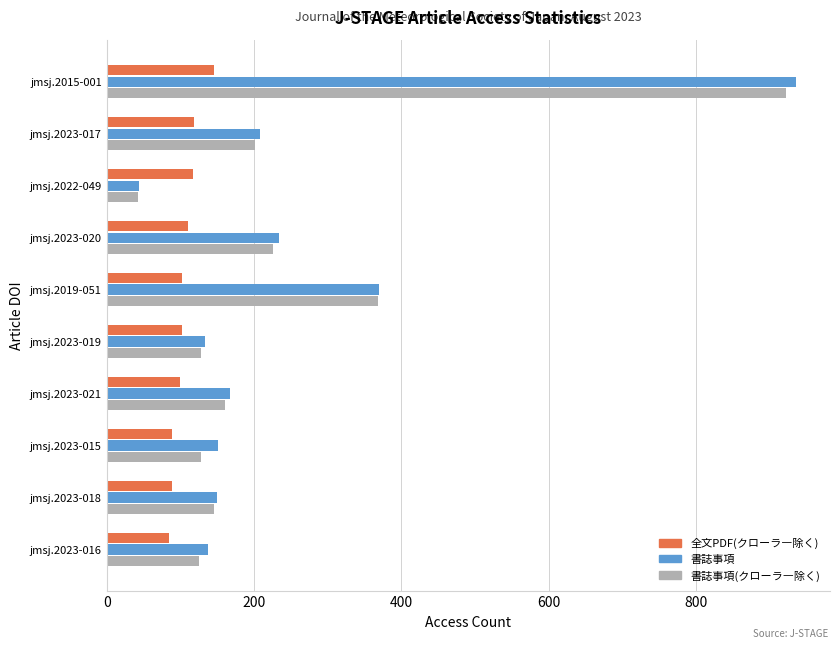

At which label is 書誌事項(クローラ―除く) closest to 482?

jmsj.2019-051